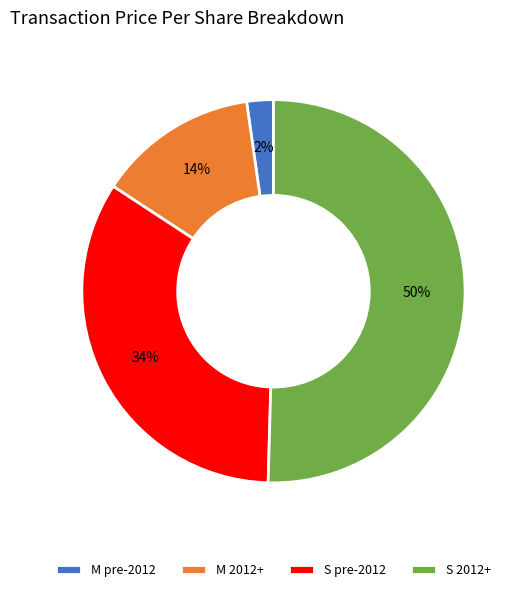

Which slice is the largest?

S 2012+